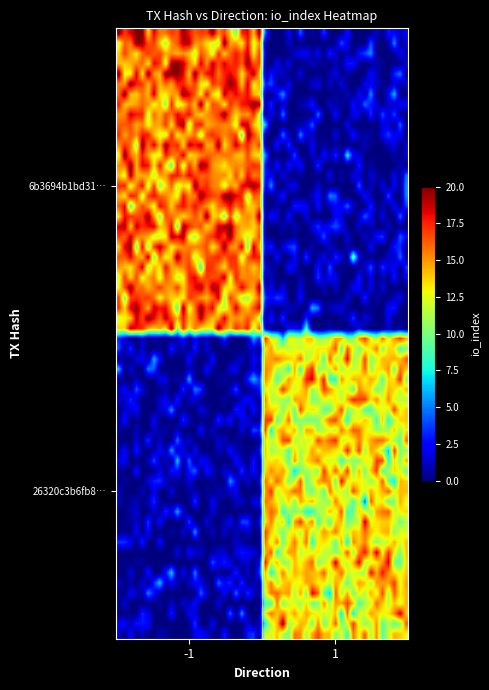

Reading left to right, what are all the values shown in this chart?

6b3694b1bd3154aa63cb545f18b88208b5cb873: -1	16
26320c3b6fb8d66647d7eef71a564c90fae49a9: 1	13